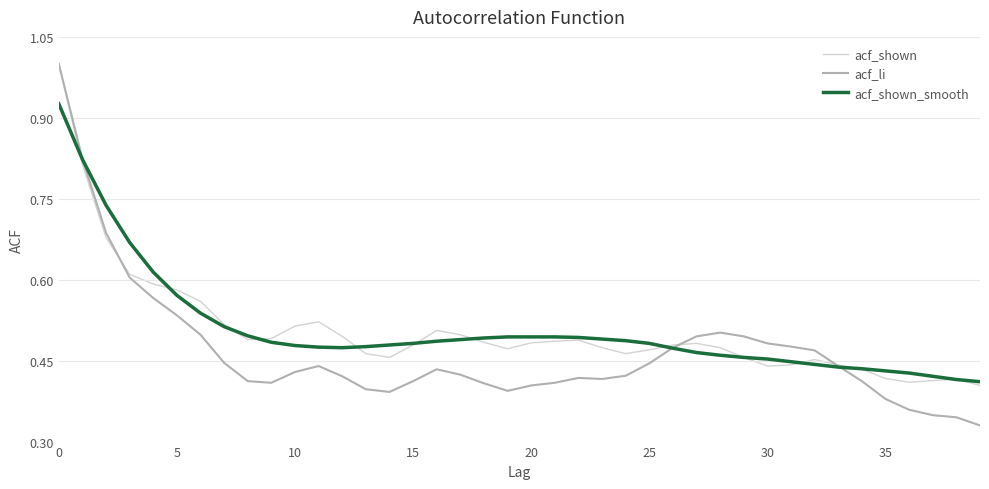

What are all the series names shown in the legend?

acf_shown, acf_li, acf_shown_smooth